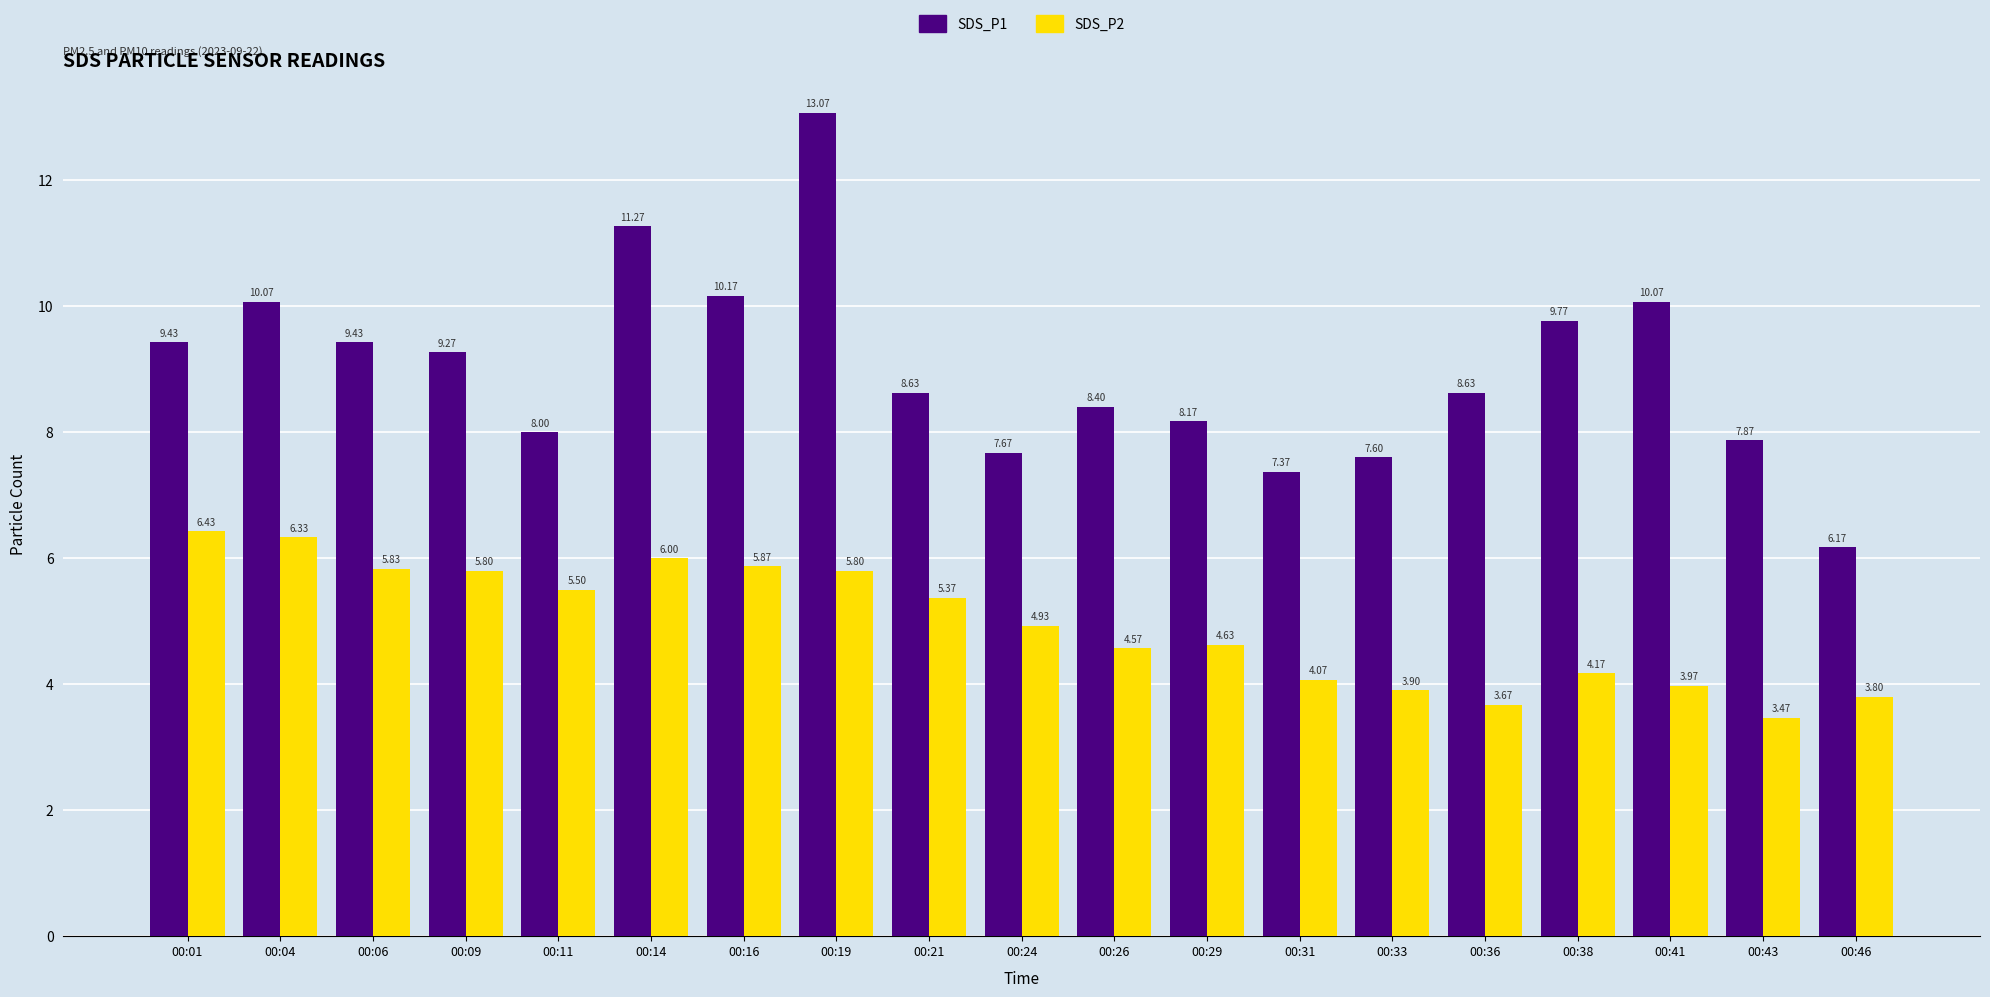

At which category is the sum across all series the highest?

00:19